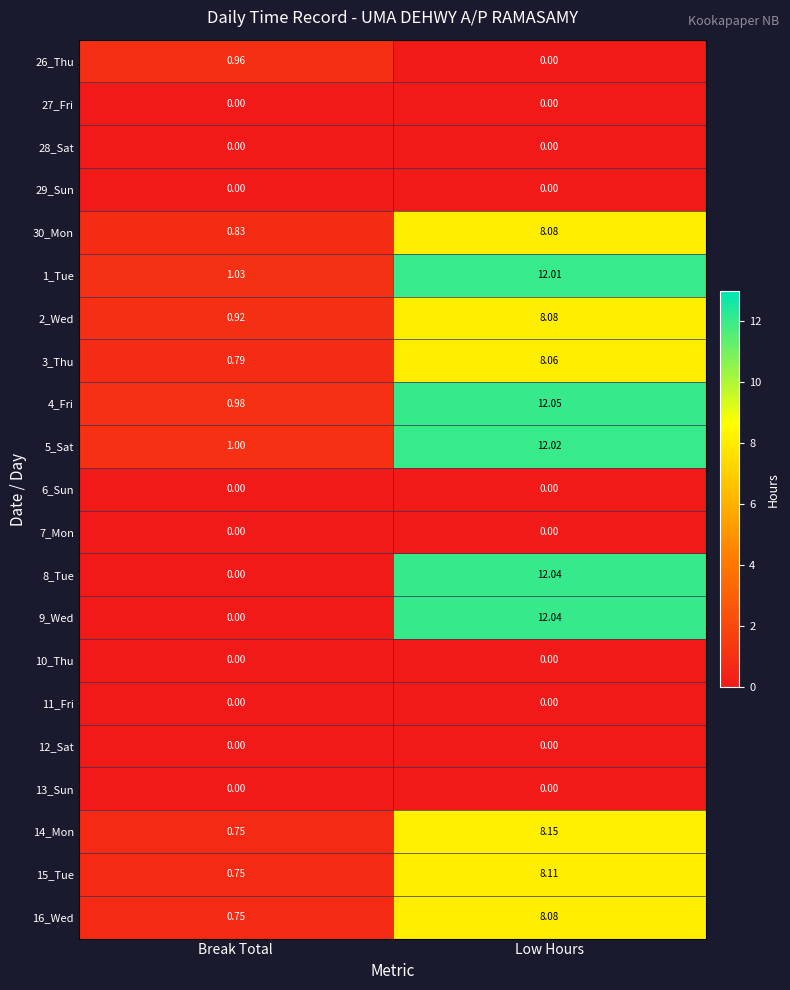

Where does the 15_Tue series first go above 8?

Low Hours